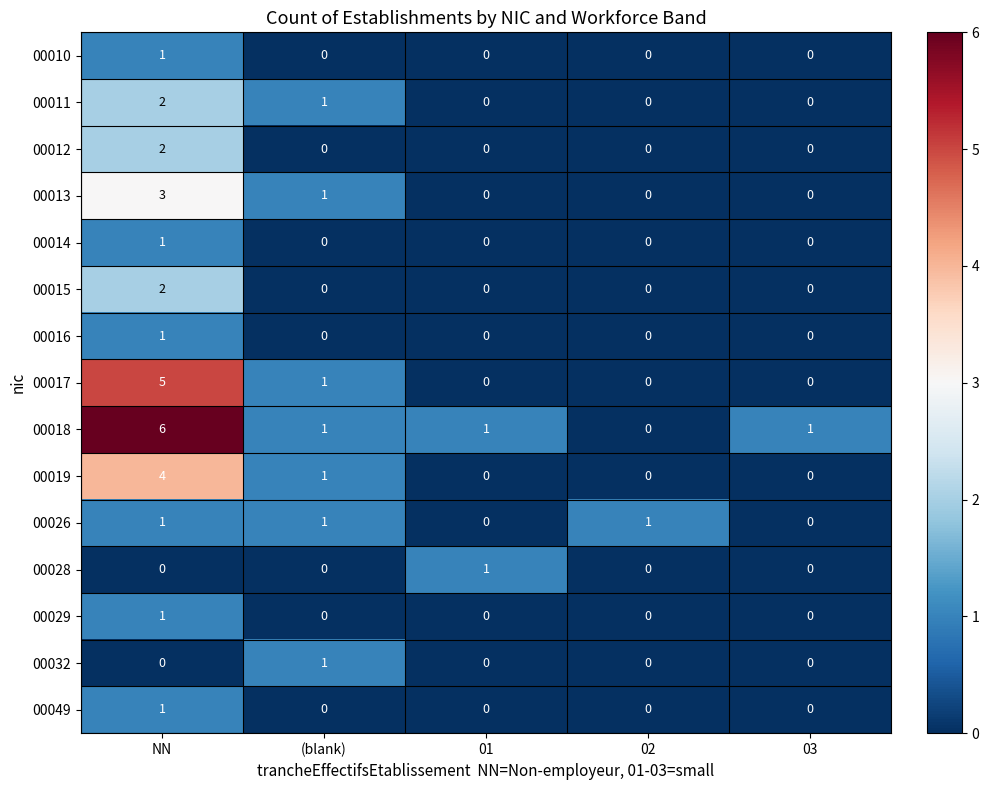

Which series has the widest spread of values?

00018